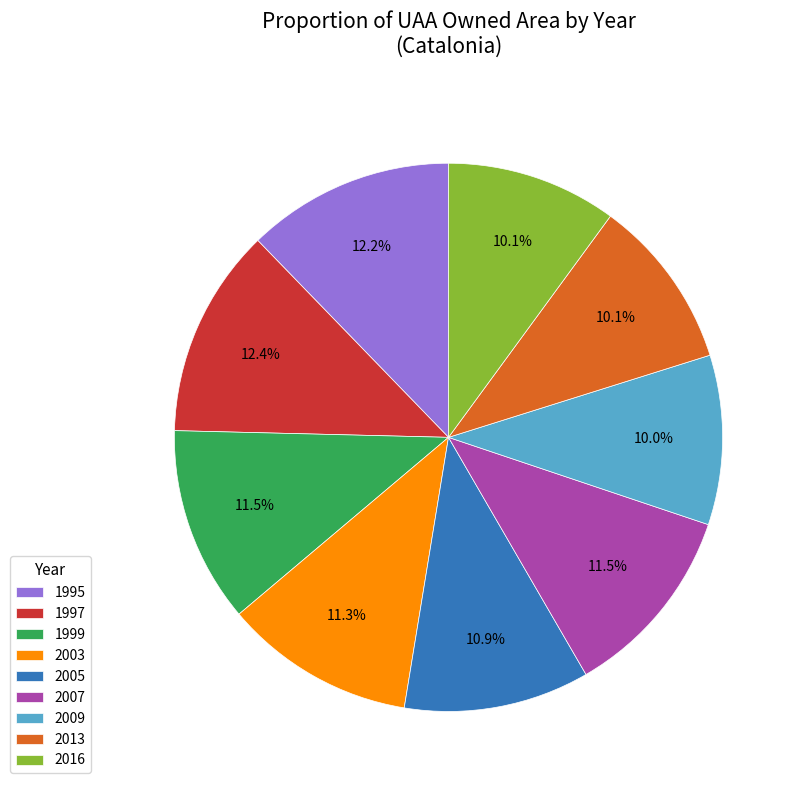

How much of the chart is everything except 1997?

87.6%